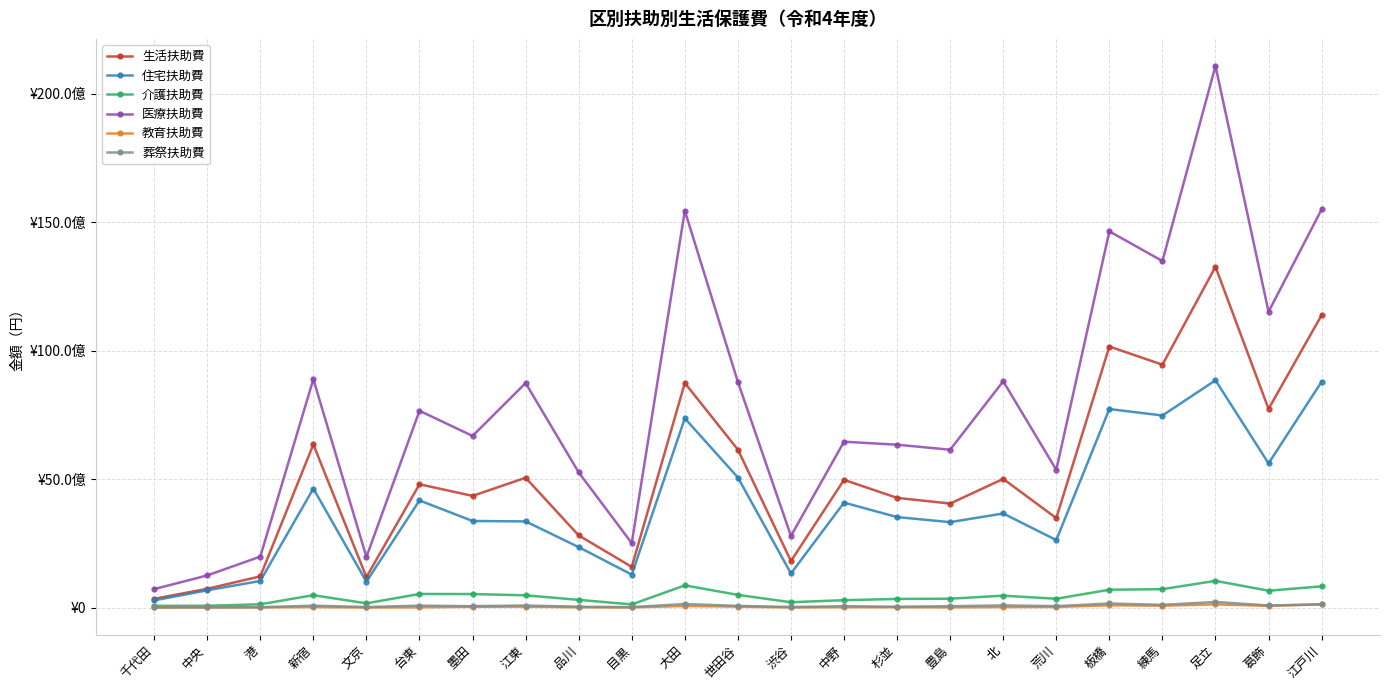

Between 足立 and 葛飾, which is larger?

足立